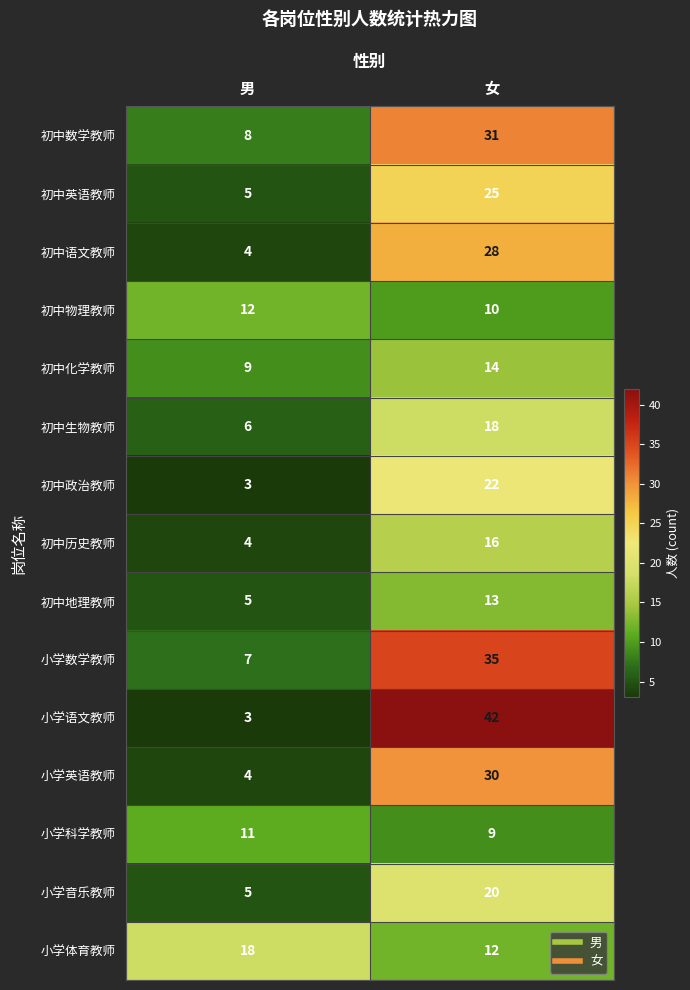

Reading left to right, what are all the values shown in this chart?

初中数学教师: 男=8	女=31
初中英语教师: 男=5	女=25
初中语文教师: 男=4	女=28
初中物理教师: 男=12	女=10
初中化学教师: 男=9	女=14
初中生物教师: 男=6	女=18
初中政治教师: 男=3	女=22
初中历史教师: 男=4	女=16
初中地理教师: 男=5	女=13
小学数学教师: 男=7	女=35
小学语文教师: 男=3	女=42
小学英语教师: 男=4	女=30
小学科学教师: 男=11	女=9
小学音乐教师: 男=5	女=20
小学体育教师: 男=18	女=12